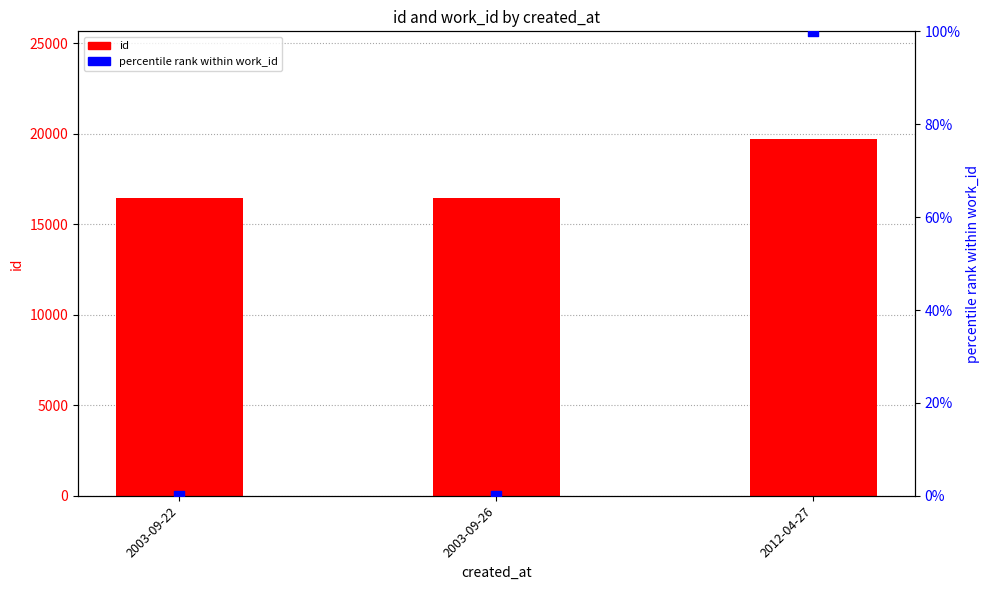

What is the total value across all series at 2012-04-27?

19829.0